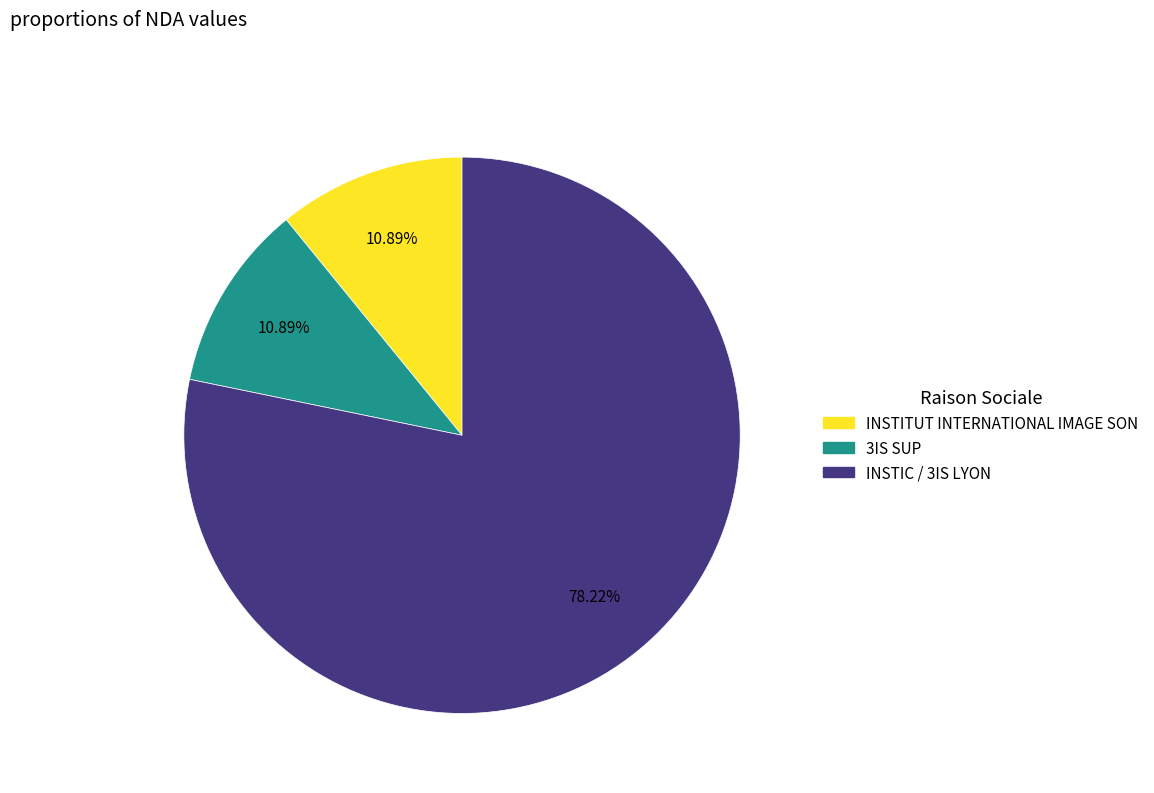

How much of the chart is everything except 3IS SUP?

89.1%